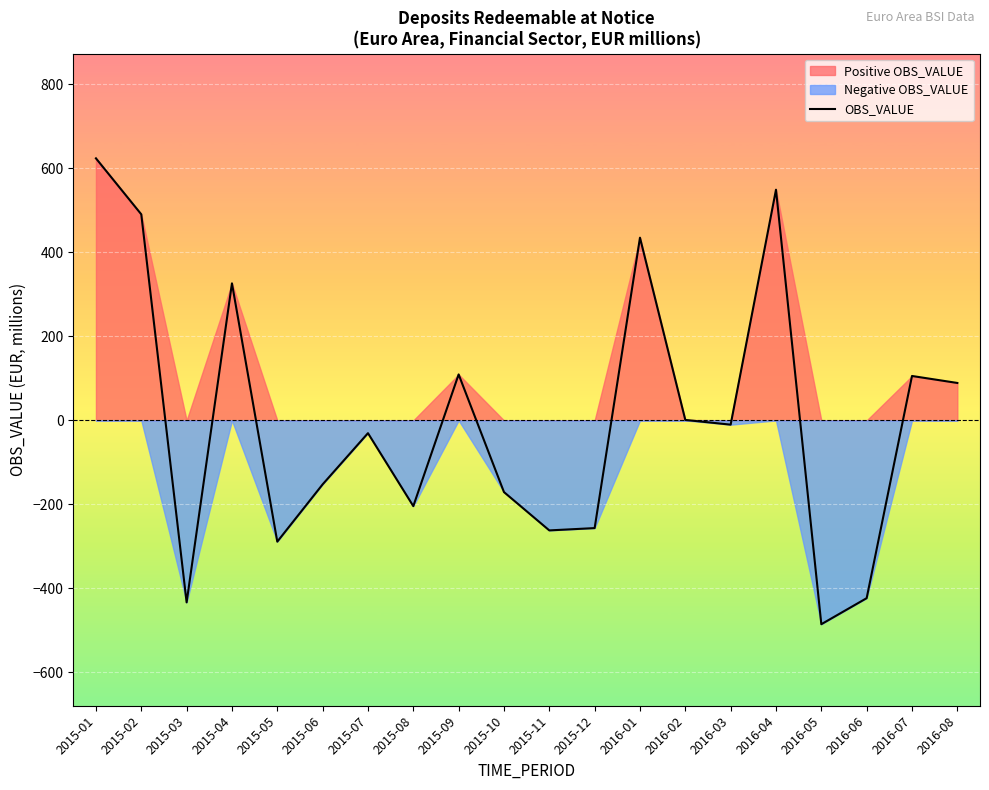

Which label corresponds to the largest value in the chart?

2015-01